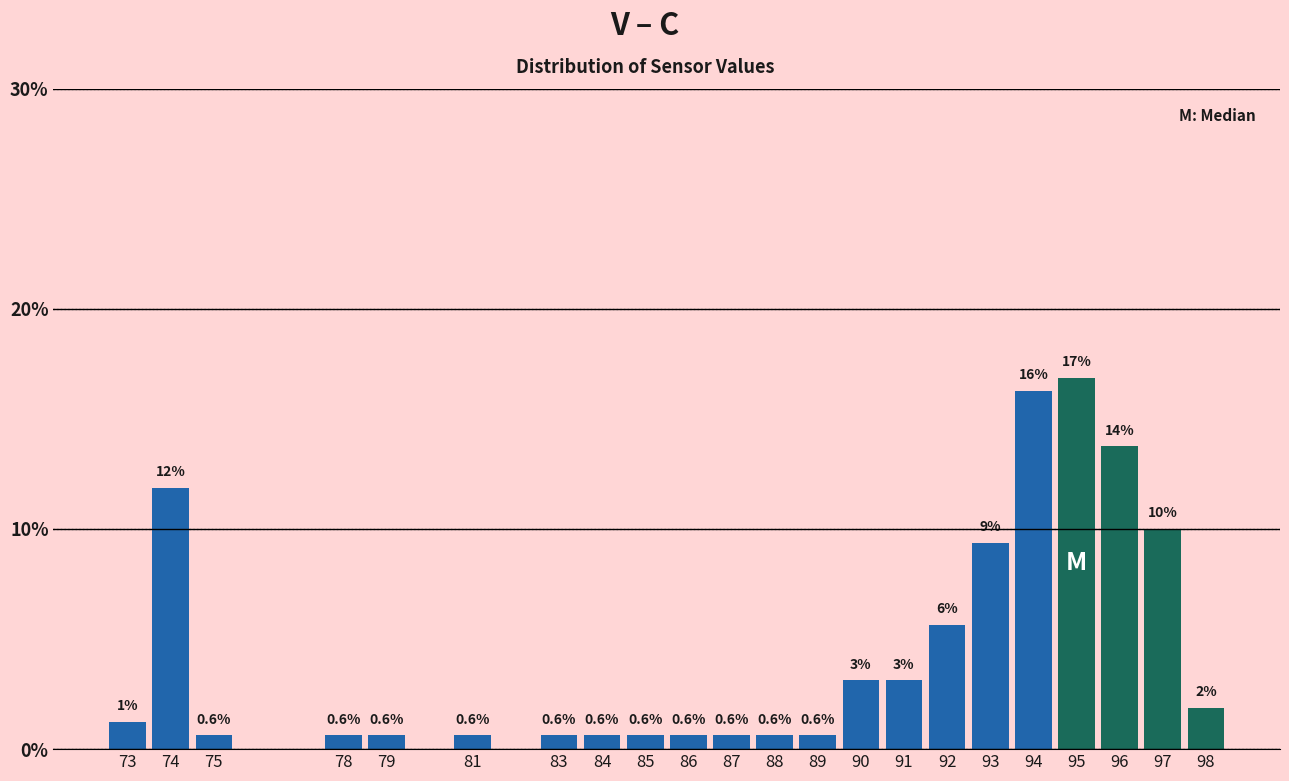

What is the value of the 21st bar from the left?

10.0